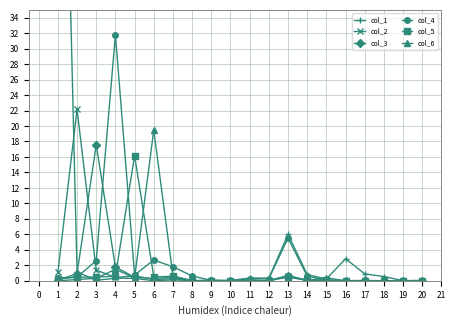

True or false: col_3 has more than 2 interior local peaks.

True